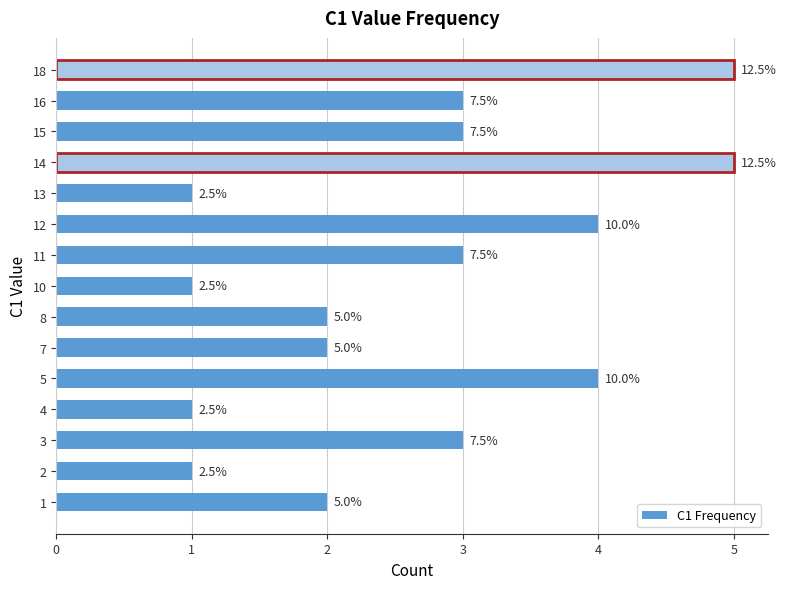

Where does the data first go above 3?

5